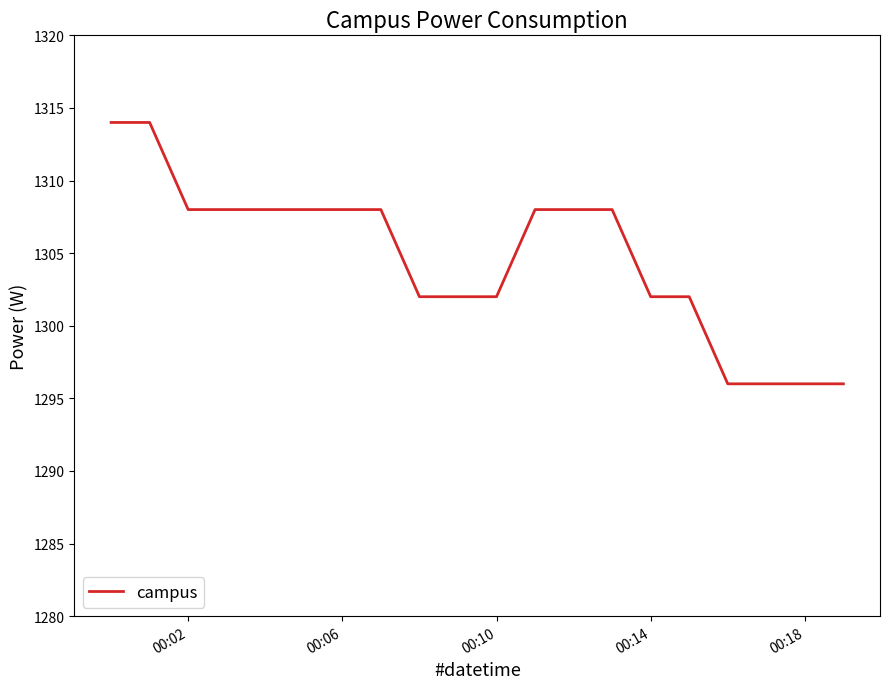

What is the difference between the second highest and second lowest values?

18